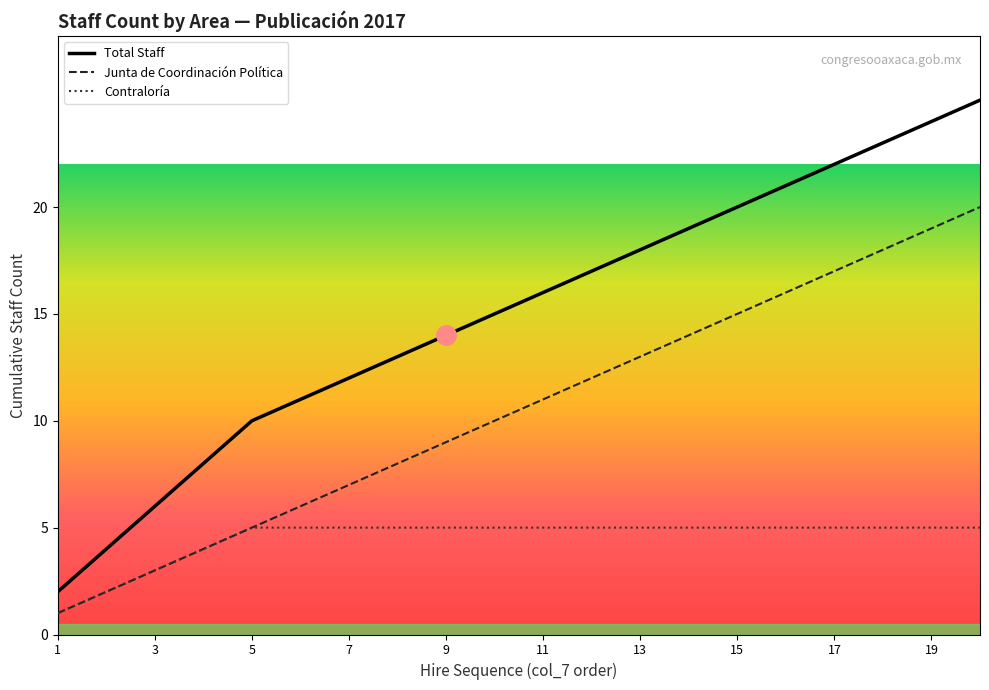

What is the greatest value displayed?

25